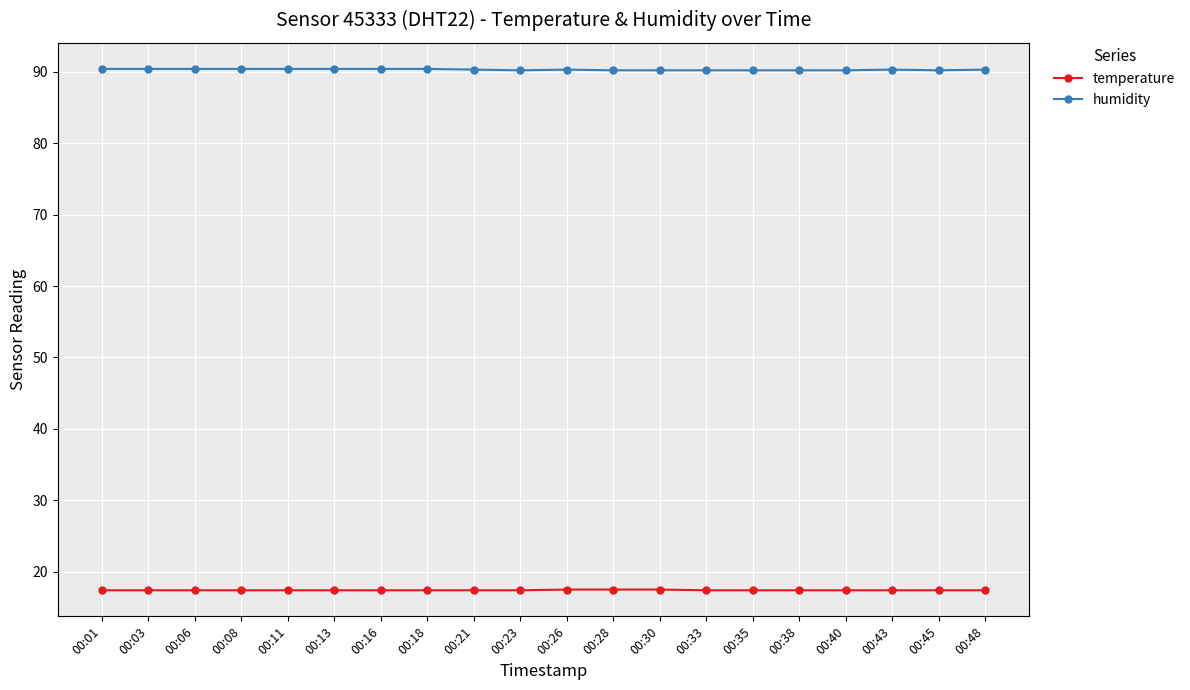

What are all the series names shown in the legend?

temperature, humidity